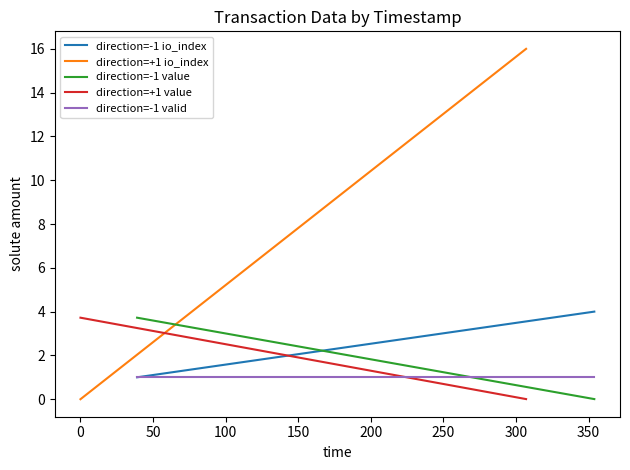

The direction=-1 io_index series shows 1.5 at 0. True or false?

False